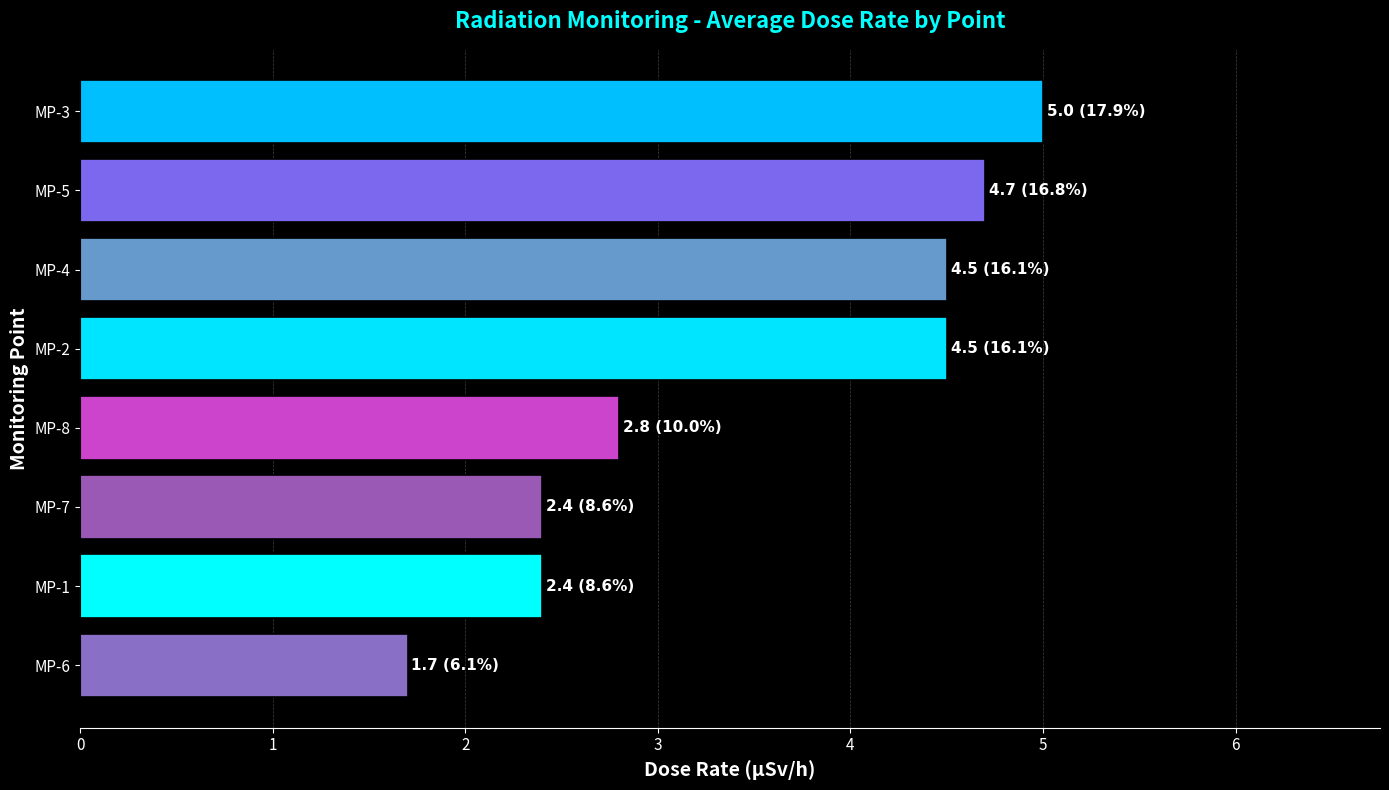

What is the average value?

3.5